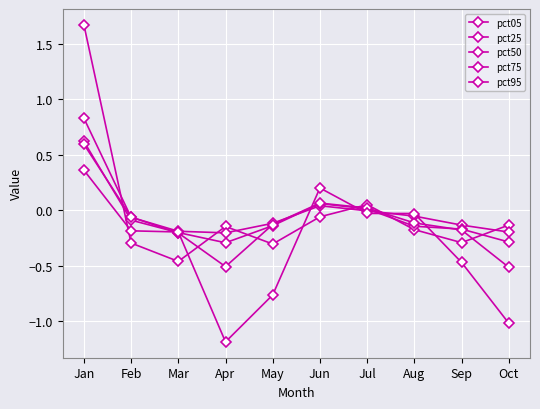

How many lines are shown in the chart?

5